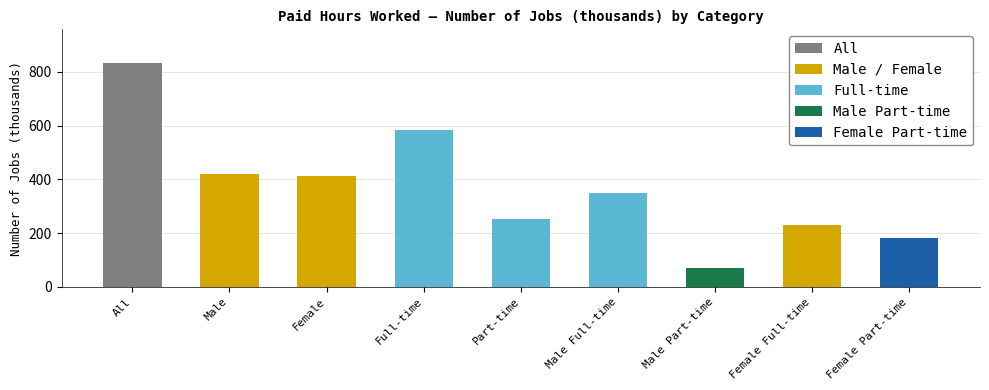

The chart shows a value of 426 at Part-time. True or false?

False